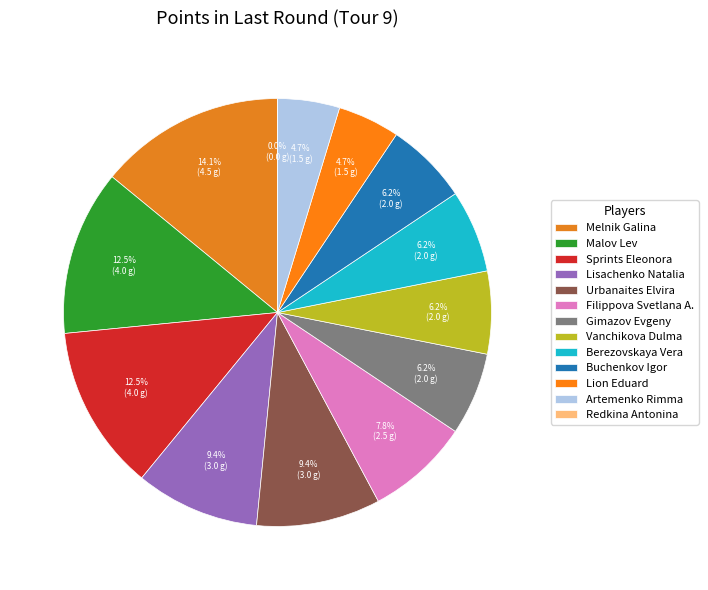

Combined, what portion of the pie is Redkina Antonina and Filippova Svetlana A.?

7.8%